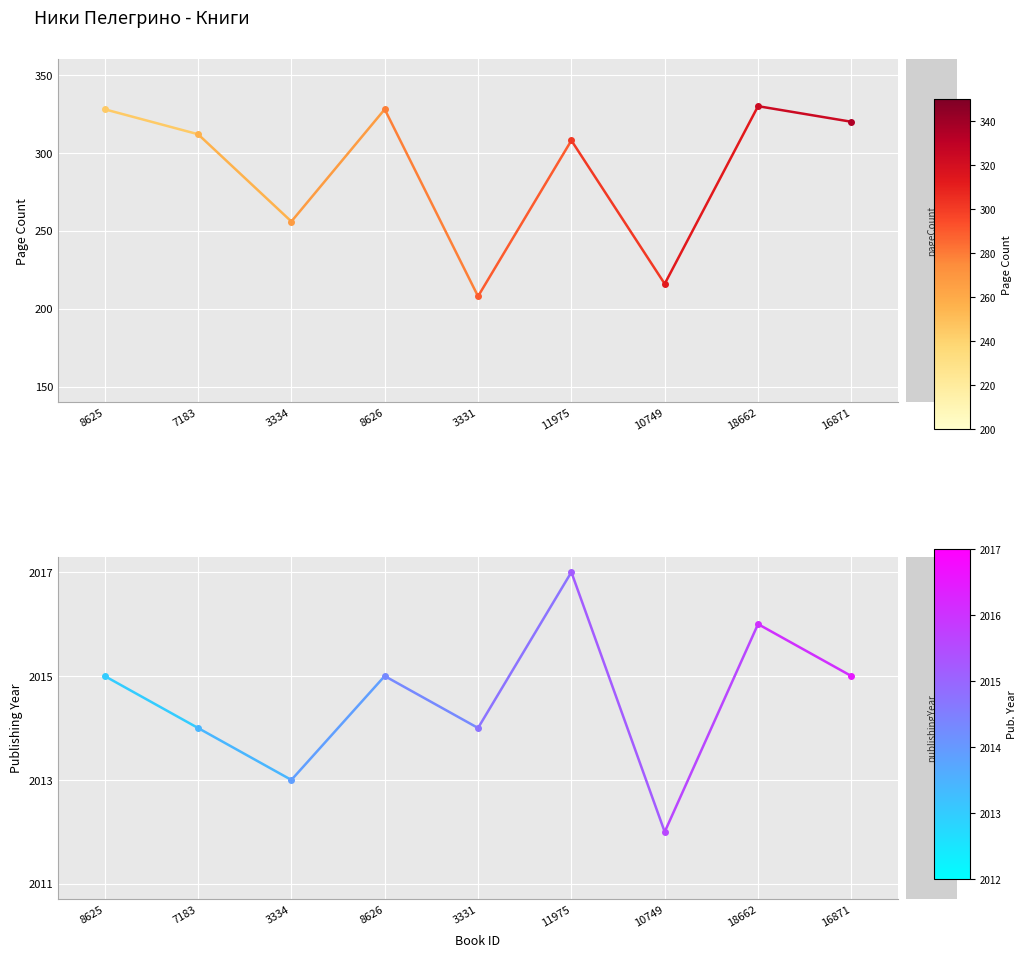

At 7183, list the series in order from smallest to largest.

pageCount, publishingYear